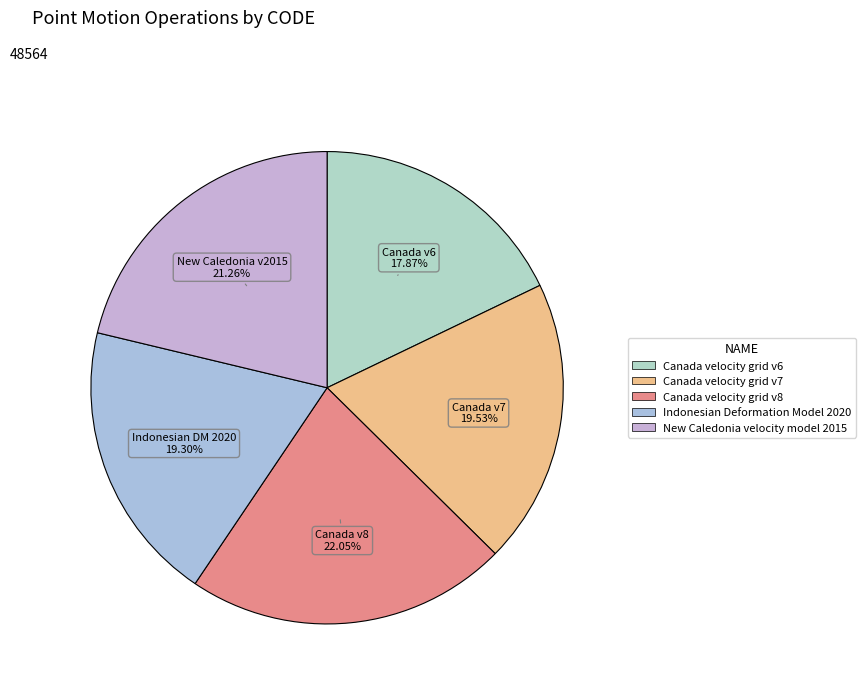

Do New Caledonia velocity model 2015 and Canada velocity grid v7 together represent more than half of the pie?

No